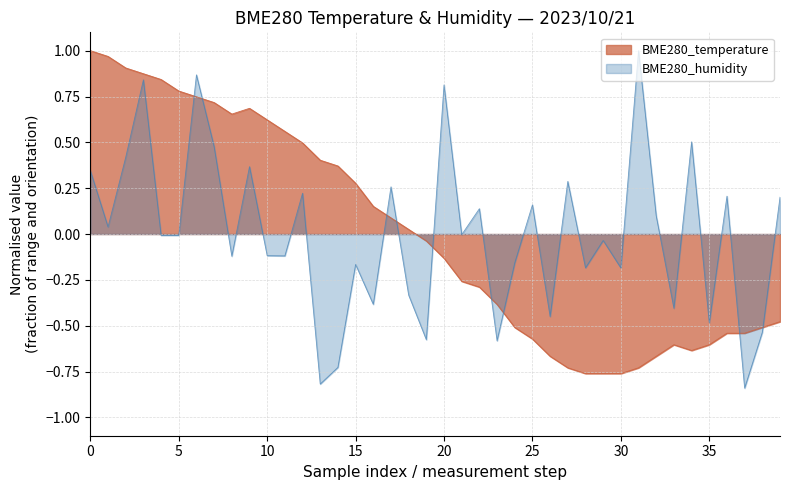

True or false: the data shows -0.3 at 2023/10/21 01:00:52.

False